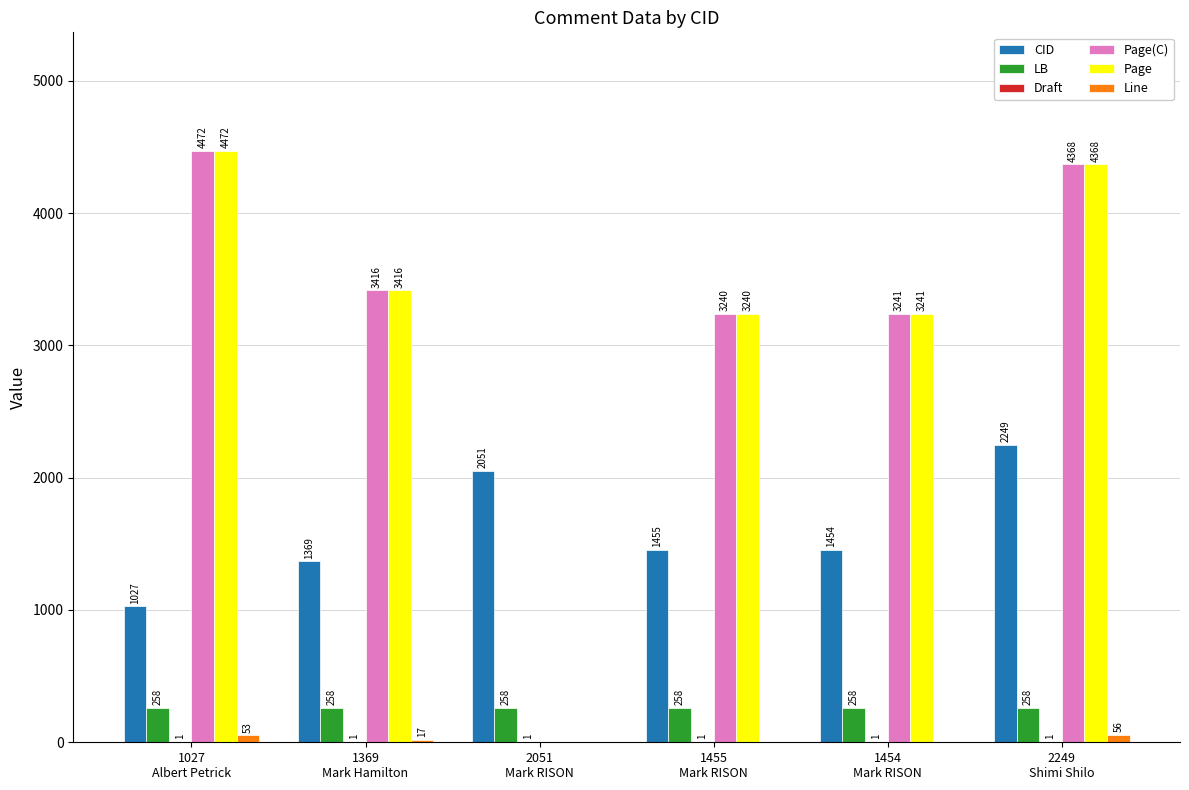

What is the sum of all CID values?

9605